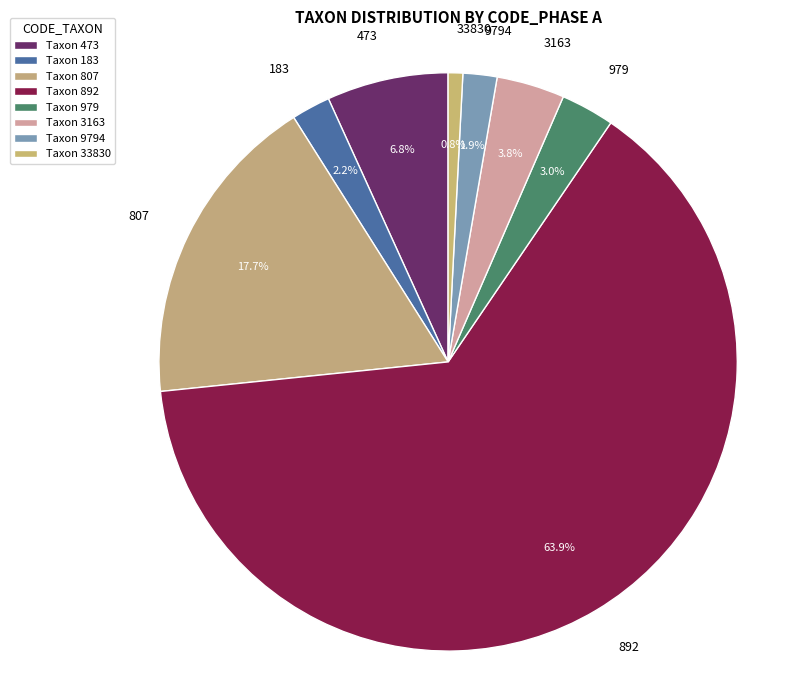

Which slice is the largest?

892